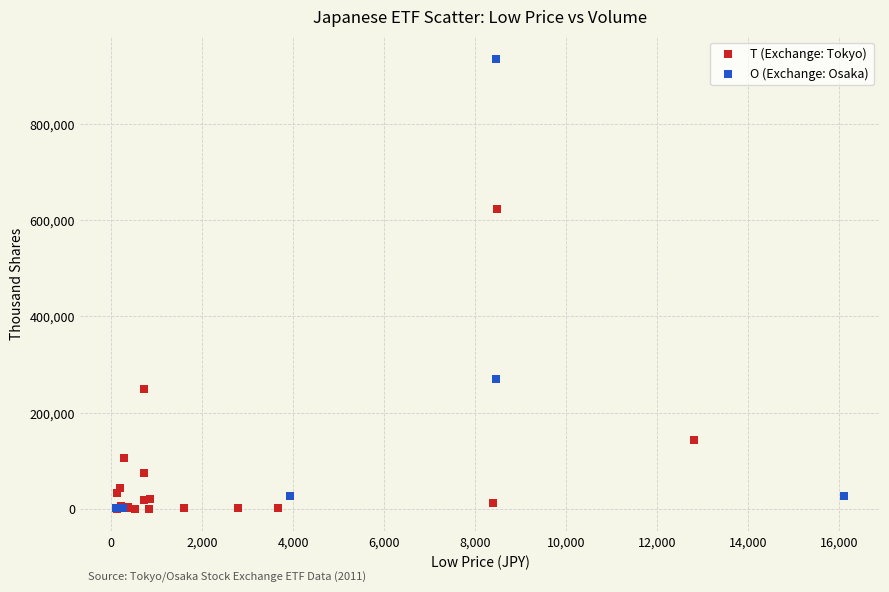

Which series reaches the maximum Y coordinate?

O (Exchange: Osaka)